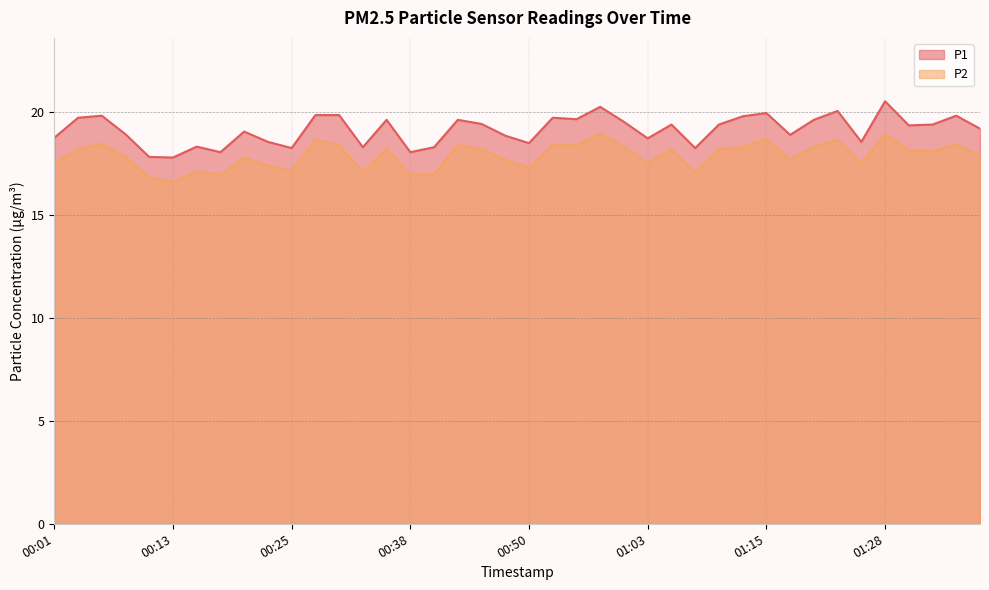

Where is the first local maximum for P1?

00:06